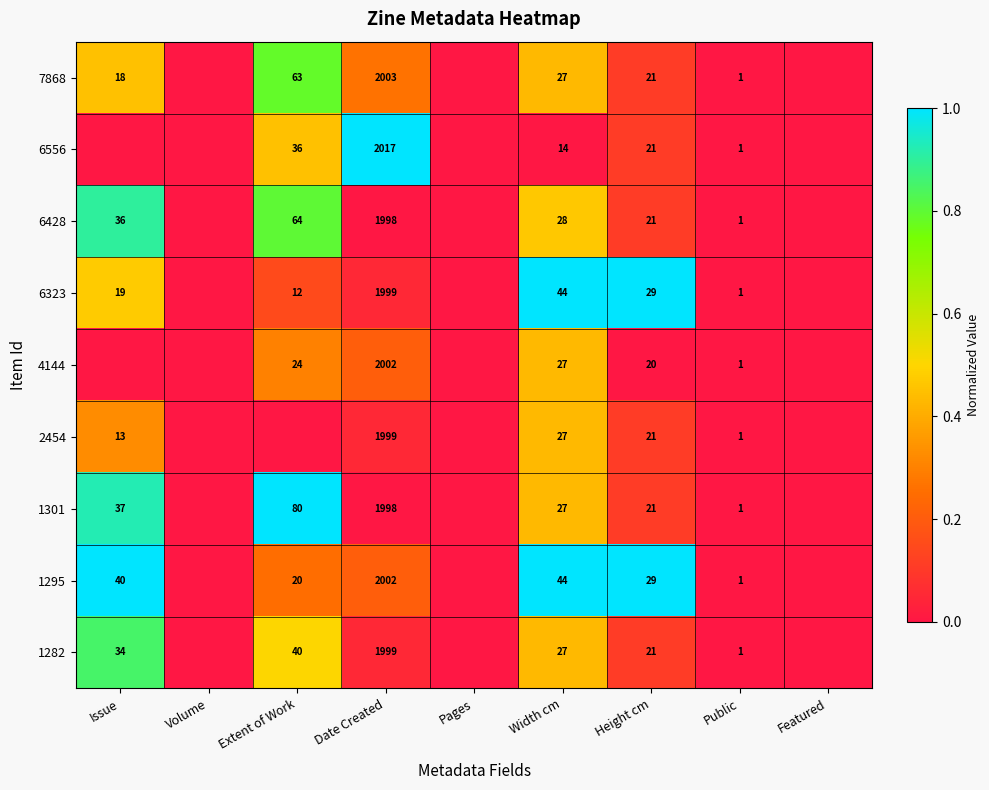

True or false: 7868 has a value of 21 at Height cm.

True